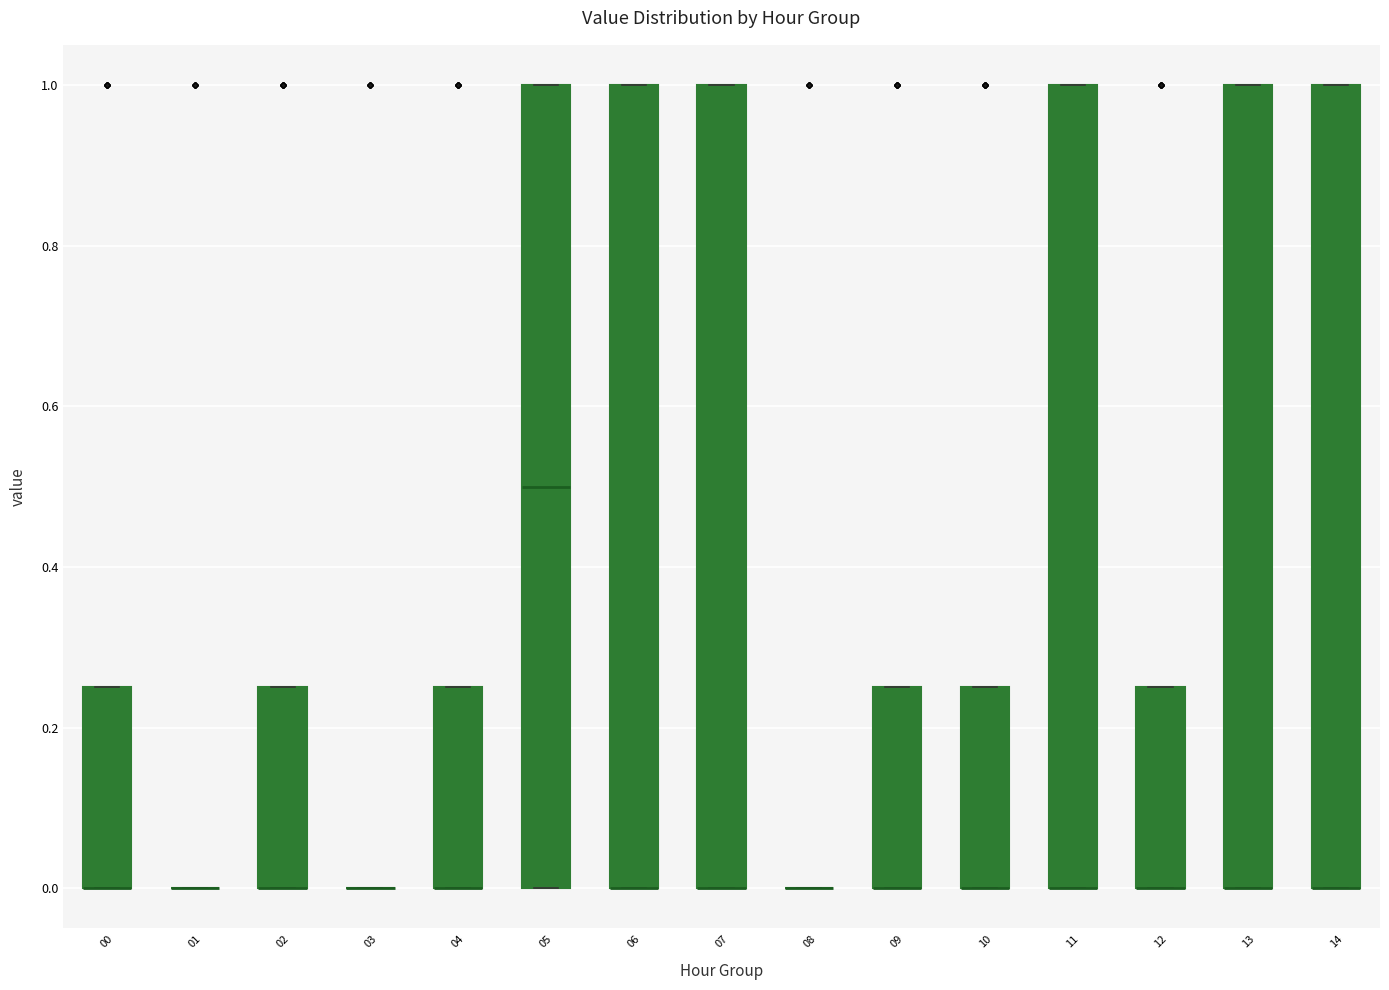

Reading left to right, read every box against the y-axis: the position of its median line, the range the box covers, and the ends of its whiskers. The values are not printed on the chart, so give them approximately, as read against the axis.

00: median 0.00 (drawn on the box's lower edge), box 0.00 to 0.26, whiskers 0.00 to 0.26
01: box collapsed to a line at 0.00, whiskers 0.00 to 0.00
02: median 0.00 (drawn on the box's lower edge), box 0.00 to 0.26, whiskers 0.00 to 0.26
03: box collapsed to a line at 0.00, whiskers 0.00 to 0.00
04: median 0.00 (drawn on the box's lower edge), box 0.00 to 0.26, whiskers 0.00 to 0.26
05: median 0.50, box 0.00 to 1.00, whiskers 0.00 to 1.00
06: median 0.00 (drawn on the box's lower edge), box 0.00 to 1.00, whiskers 0.00 to 1.00
07: median 0.00 (drawn on the box's lower edge), box 0.00 to 1.00, whiskers 0.00 to 1.00
08: box collapsed to a line at 0.00, whiskers 0.00 to 0.00
09: median 0.00 (drawn on the box's lower edge), box 0.00 to 0.26, whiskers 0.00 to 0.26
10: median 0.00 (drawn on the box's lower edge), box 0.00 to 0.26, whiskers 0.00 to 0.26
11: median 0.00 (drawn on the box's lower edge), box 0.00 to 1.00, whiskers 0.00 to 1.00
12: median 0.00 (drawn on the box's lower edge), box 0.00 to 0.26, whiskers 0.00 to 0.26
13: median 0.00 (drawn on the box's lower edge), box 0.00 to 1.00, whiskers 0.00 to 1.00
14: median 0.00 (drawn on the box's lower edge), box 0.00 to 1.00, whiskers 0.00 to 1.00